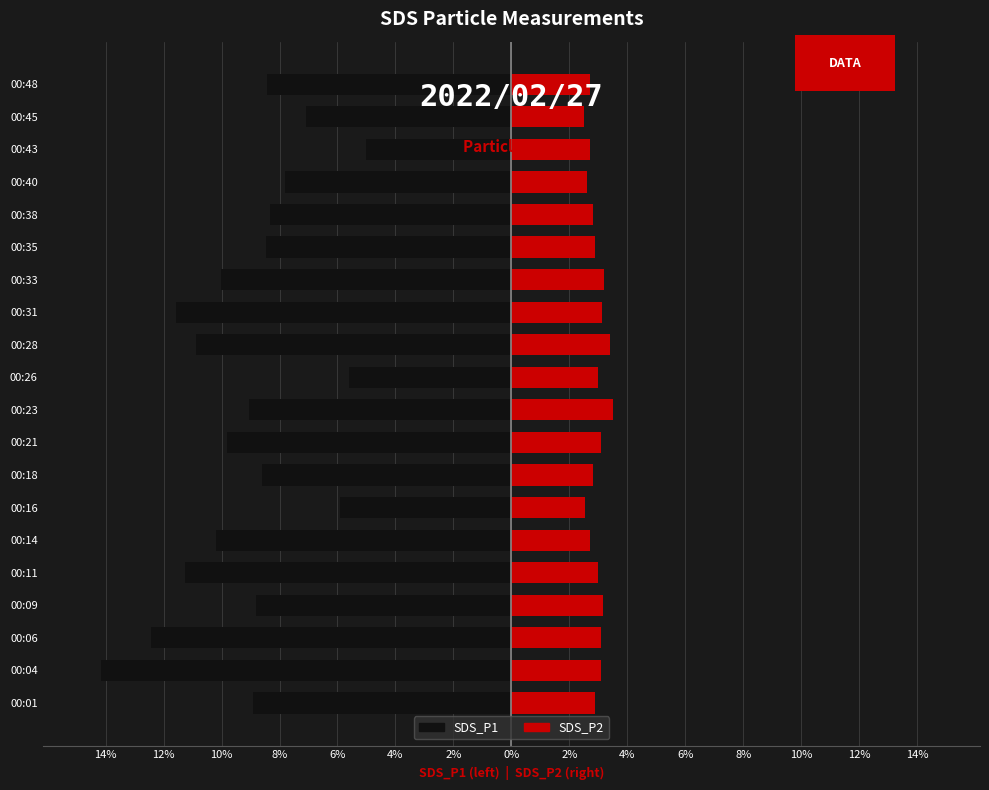

What is the average value of the SDS_P2 series?

2.9